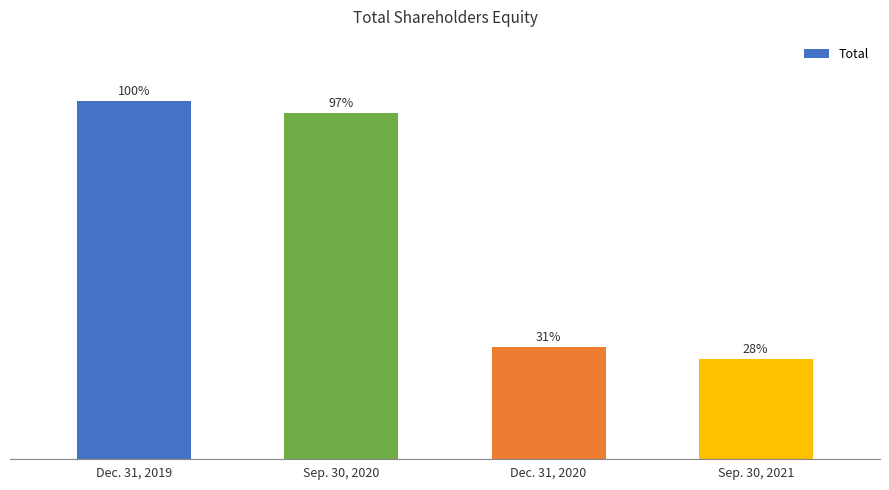

What is the sum of all values?

30290443